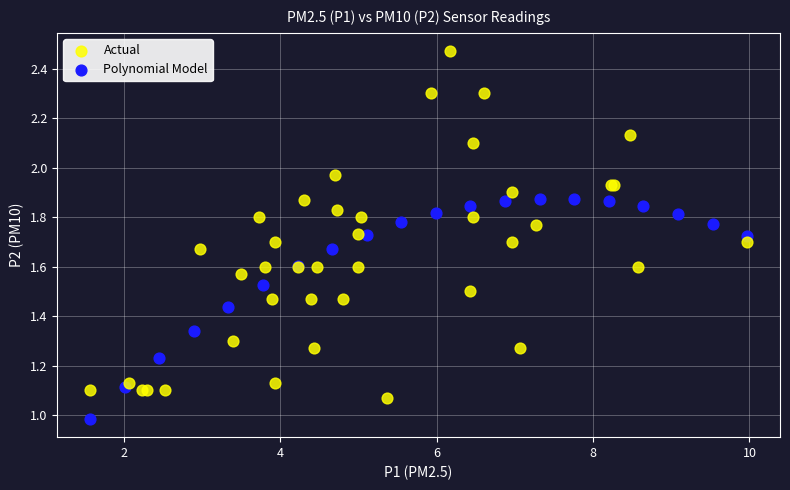

Which series reaches the minimum Y coordinate?

Polynomial Model